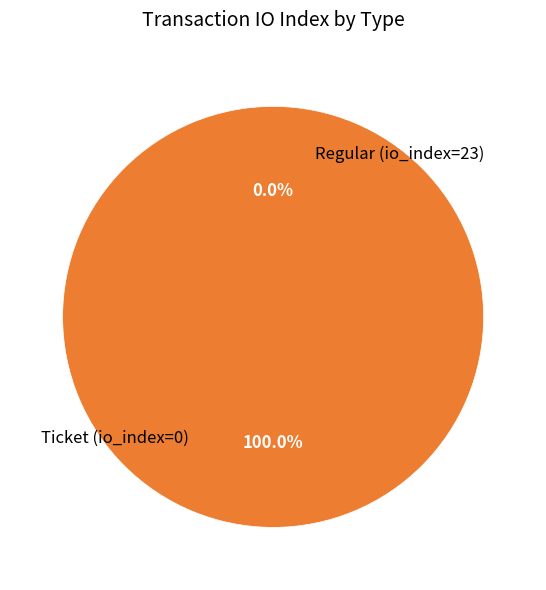

How many slices are in this pie chart?

2